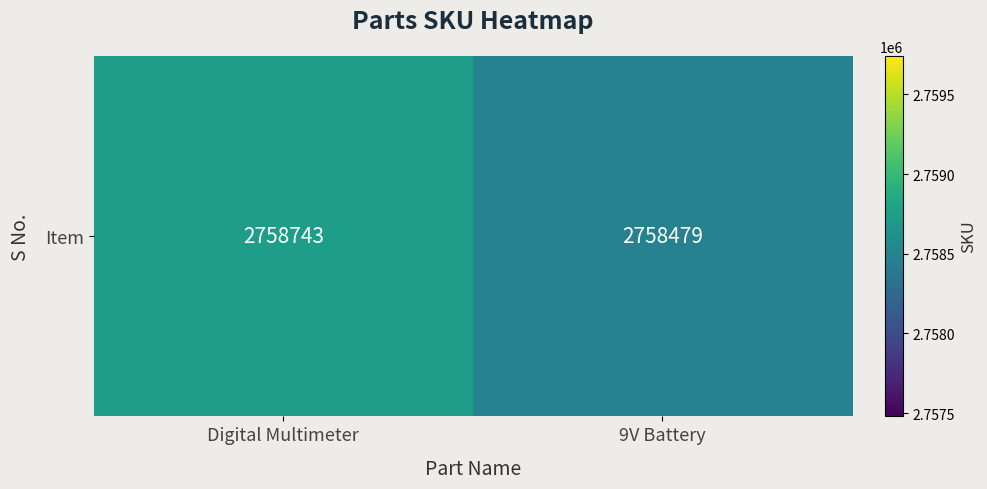

What is the sum of all values?

5517222